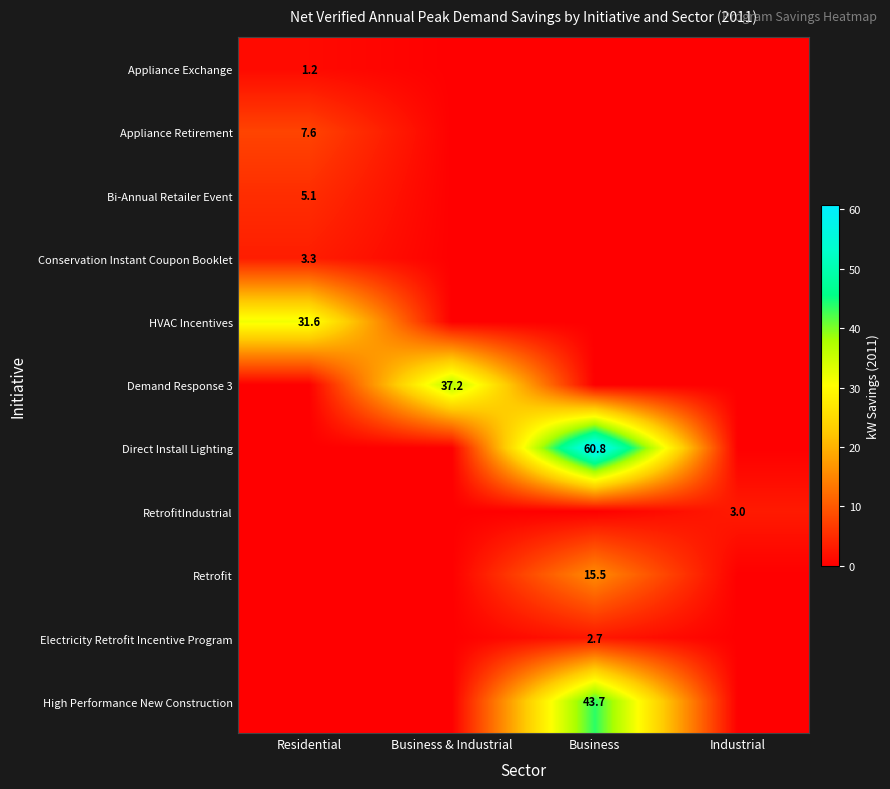

At how many categories does at least one series exceed 17?

3